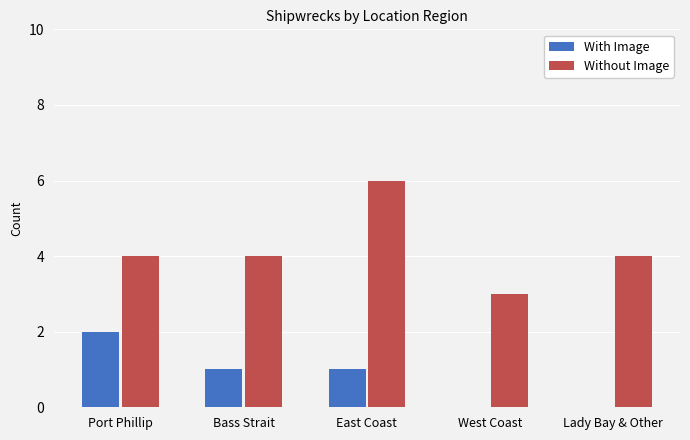

How many data points does each series have?

5